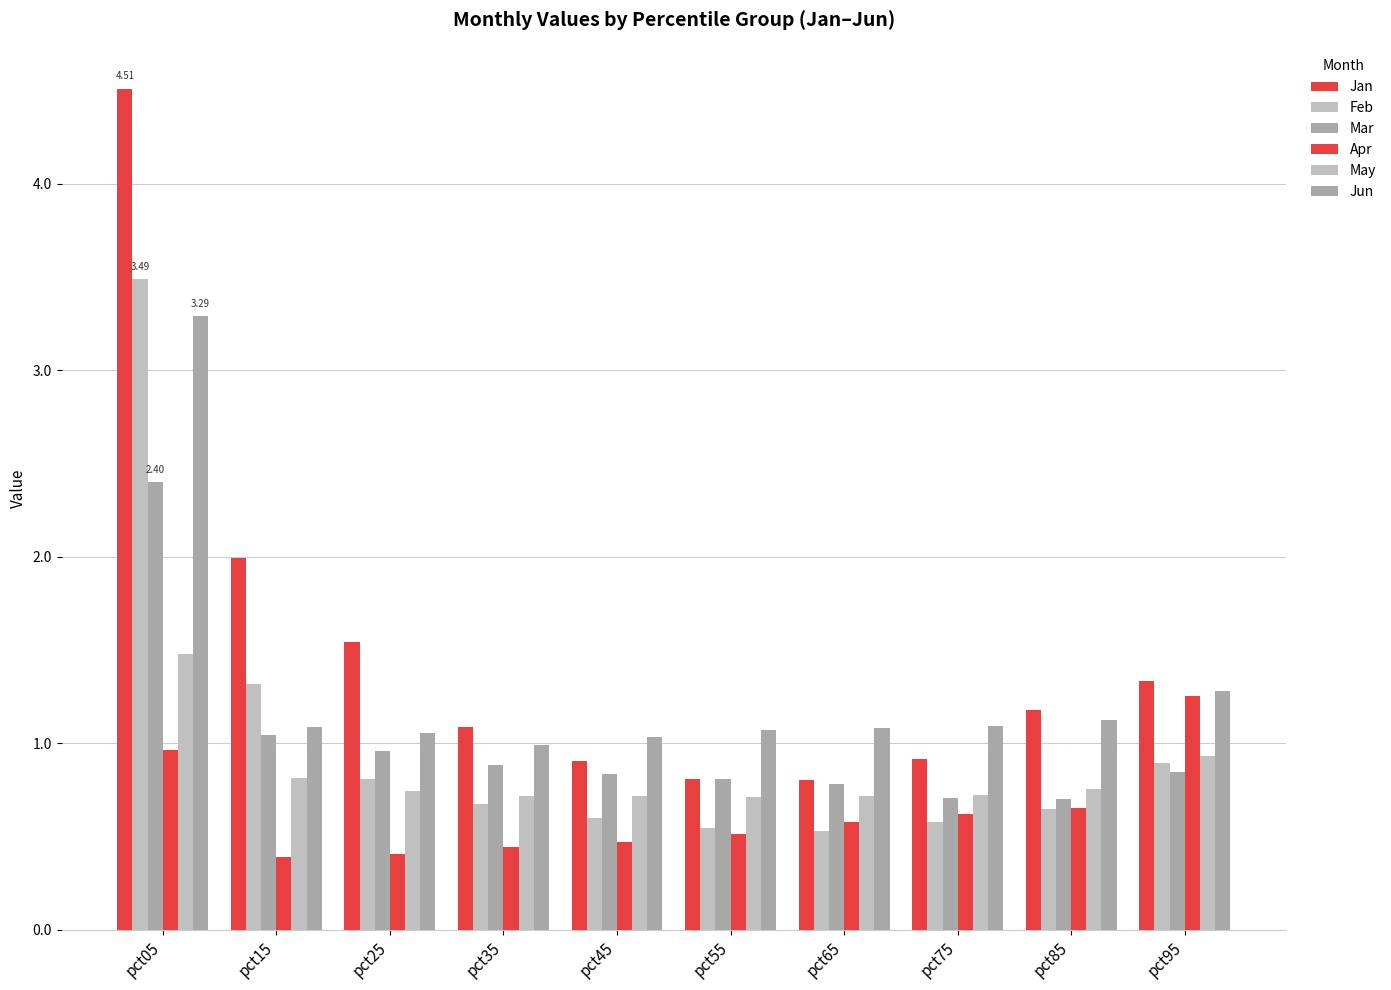

Rank the categories by May value from lowest to highest.

pct55, pct35, pct45, pct65, pct75, pct25, pct85, pct15, pct95, pct05